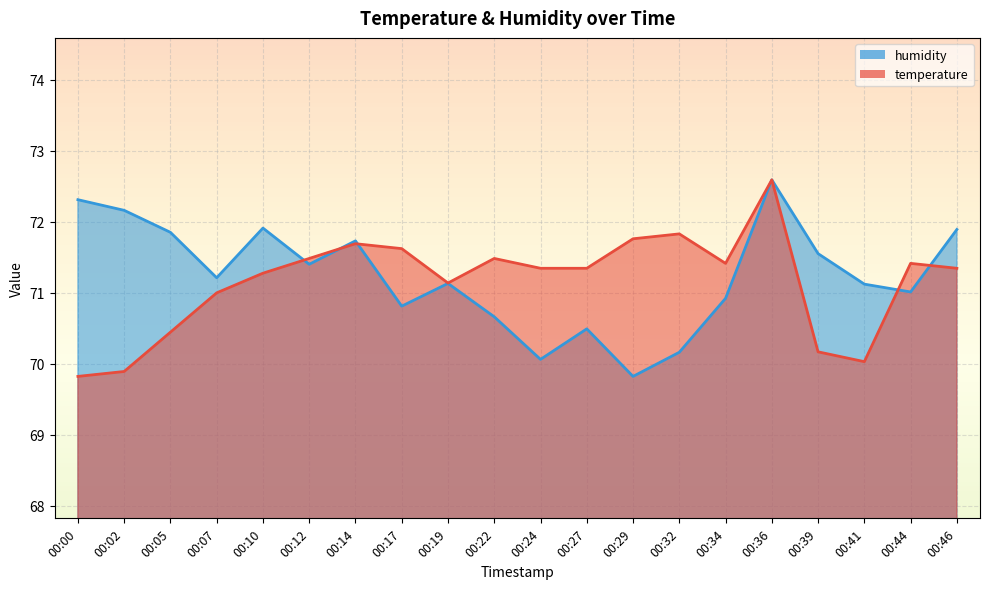

Is it true that temperature equals 15.9 at 00:27?

False